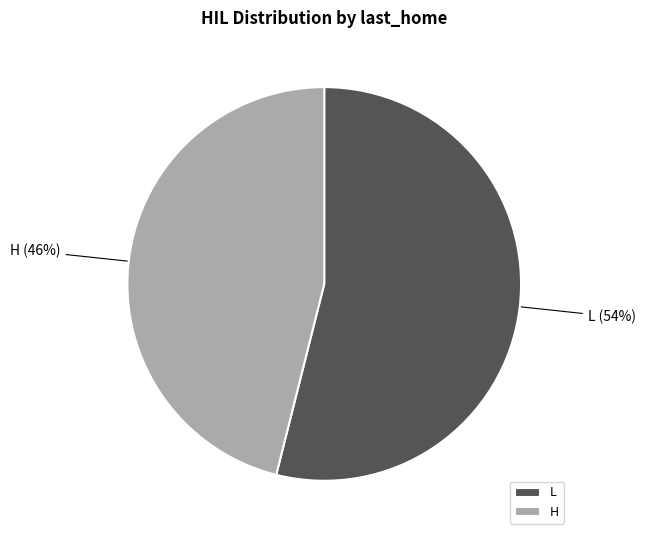

Is it true that H is 46% of the pie?

True